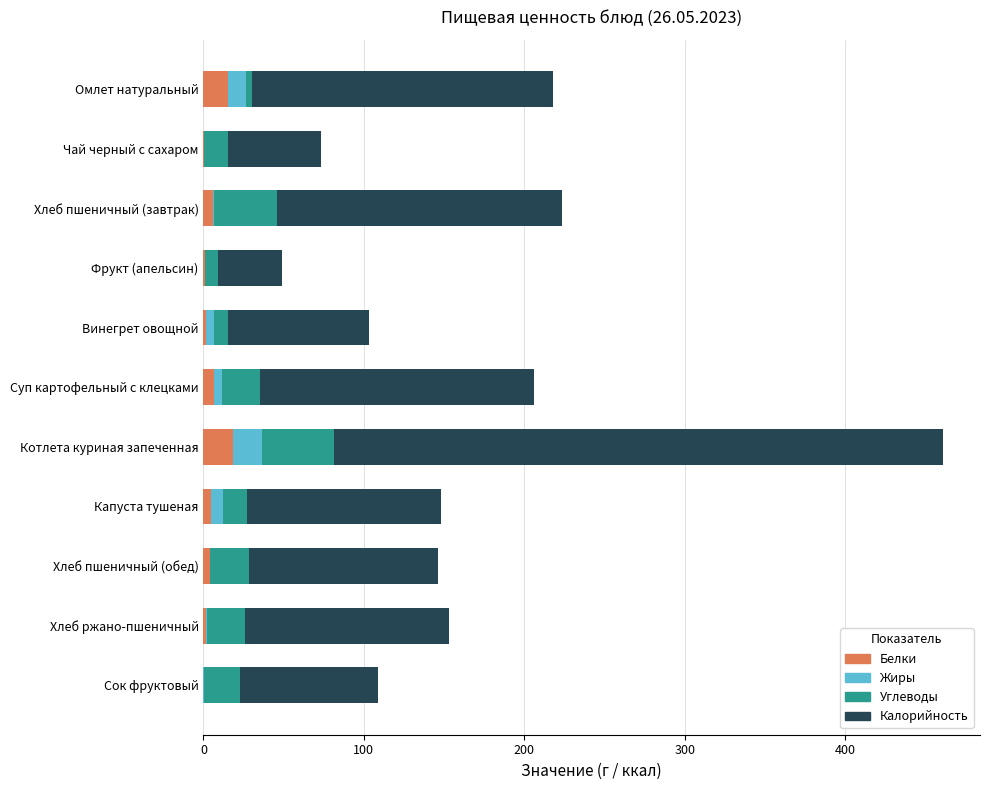

What is the highest value of the Белки series?

18.4